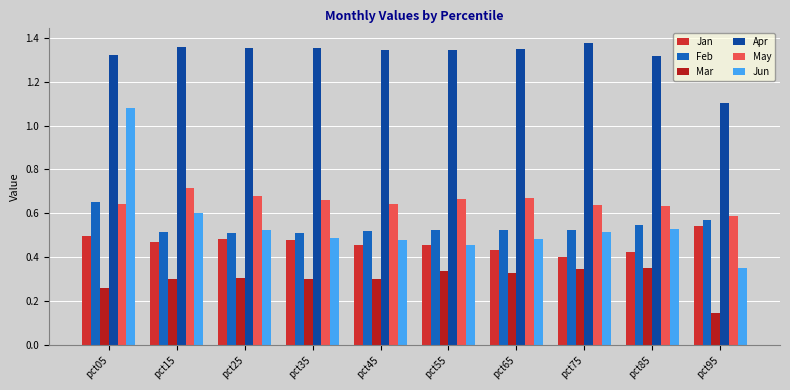

Count the number of categories in the chart.

10